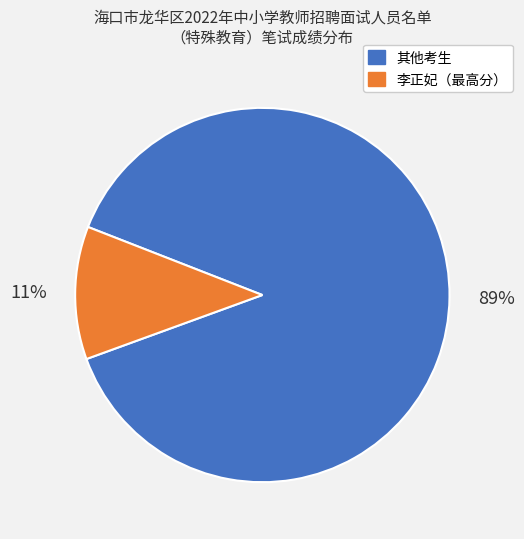

To the nearest percent, what is the average slice percentage?

50%